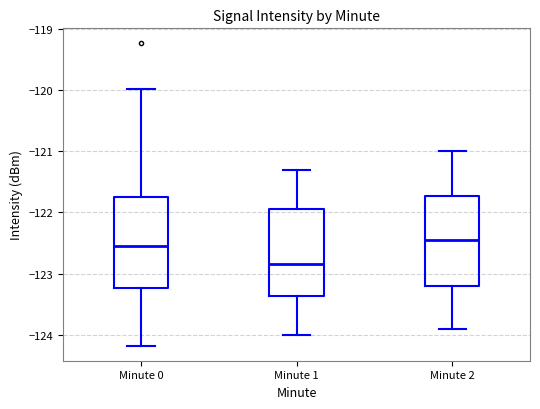

Reading left to right, transcribe this box plot: for each box, give where its median line is, the range the box spans, and where its two whiskers end, as read against the y-axis. The values are not printed on the chart, so give them approximately, as read against the axis.

Minute 0: median -122.5, box -123.2 to -121.7, whiskers -124.2 to -120.0
Minute 1: median -122.8, box -123.4 to -121.9, whiskers -124.0 to -121.3
Minute 2: median -122.4, box -123.2 to -121.7, whiskers -123.9 to -121.0